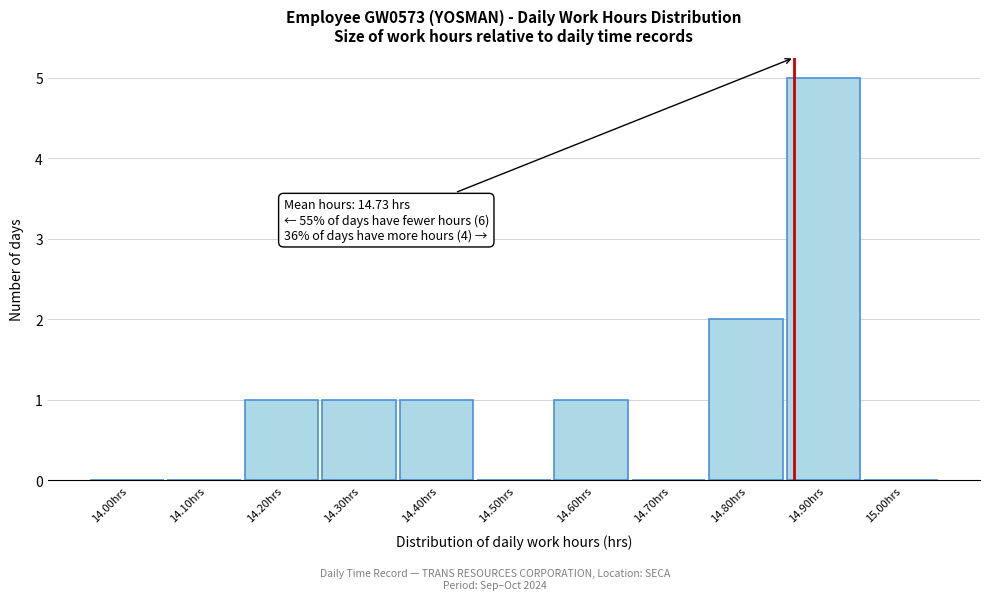

Reading left to right, extract all data points from this chart.

14.00hrs=0	14.10hrs=0	14.20hrs=1	14.30hrs=1	14.40hrs=1	14.50hrs=0	14.60hrs=1	14.70hrs=0	14.80hrs=2	14.90hrs=5	15.00hrs=0